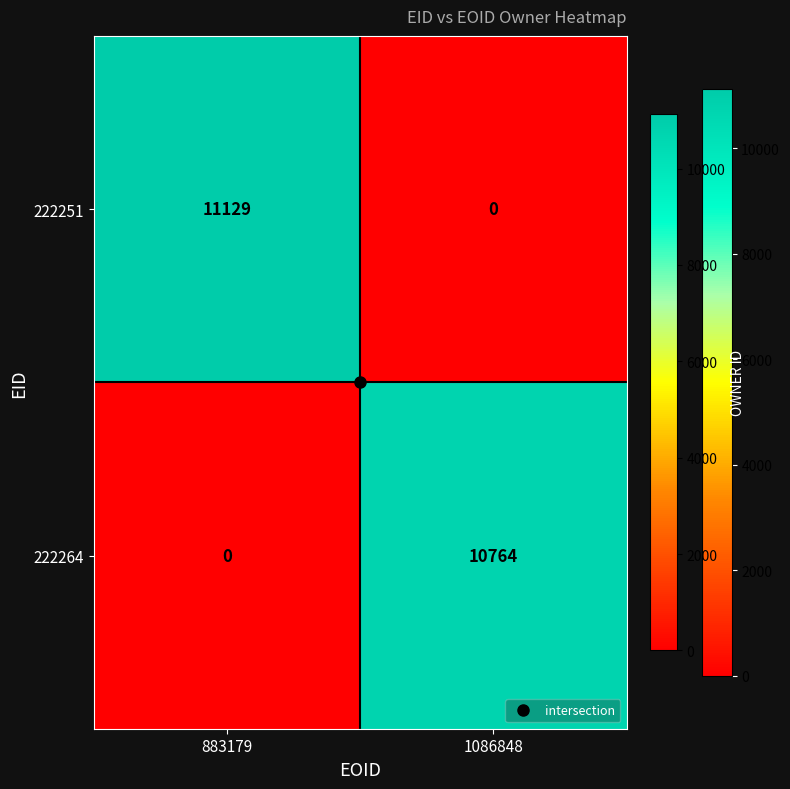

The value of 222264 at 883179 is -4018. True or false?

False